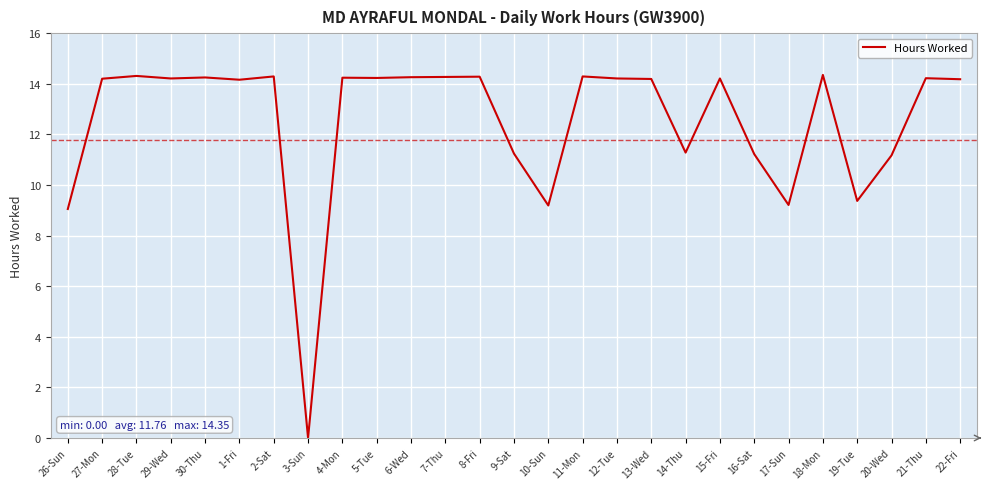

The value at 3-Sun is 0.0. True or false?

True